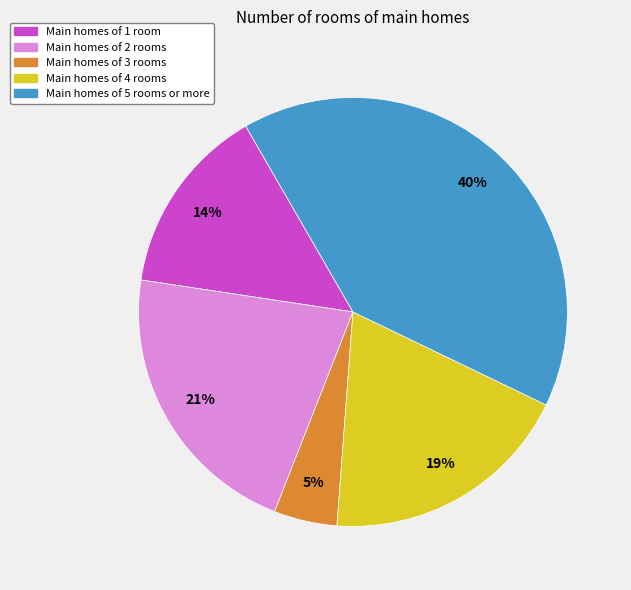

To the nearest percent, what is the average slice percentage?

20%